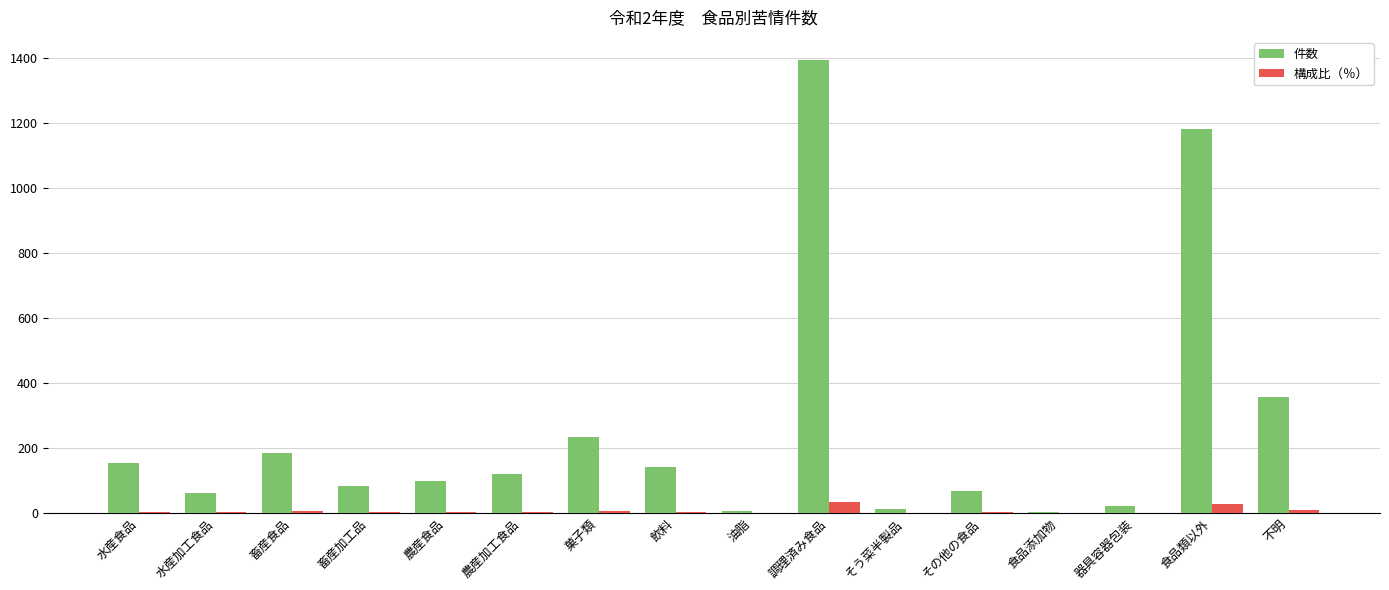

At which category is the sum across all series the highest?

調理済み食品